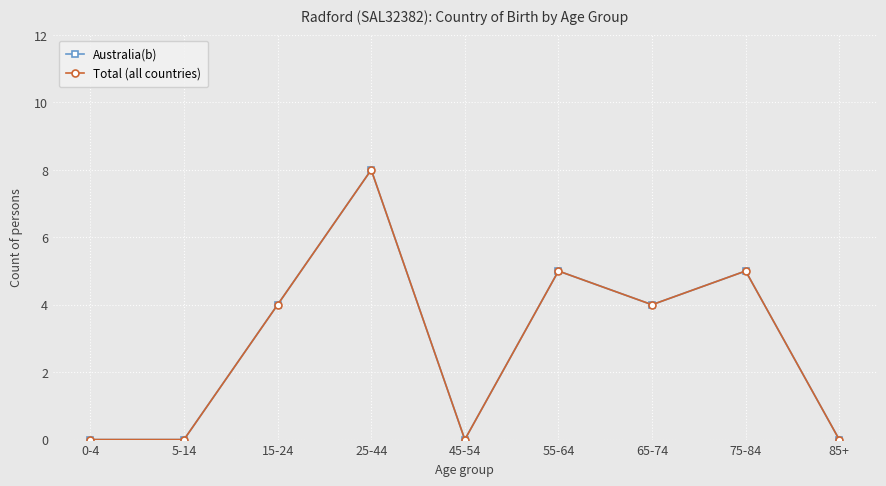

Is it true that Australia(b) equals 0 at 0-4?

True